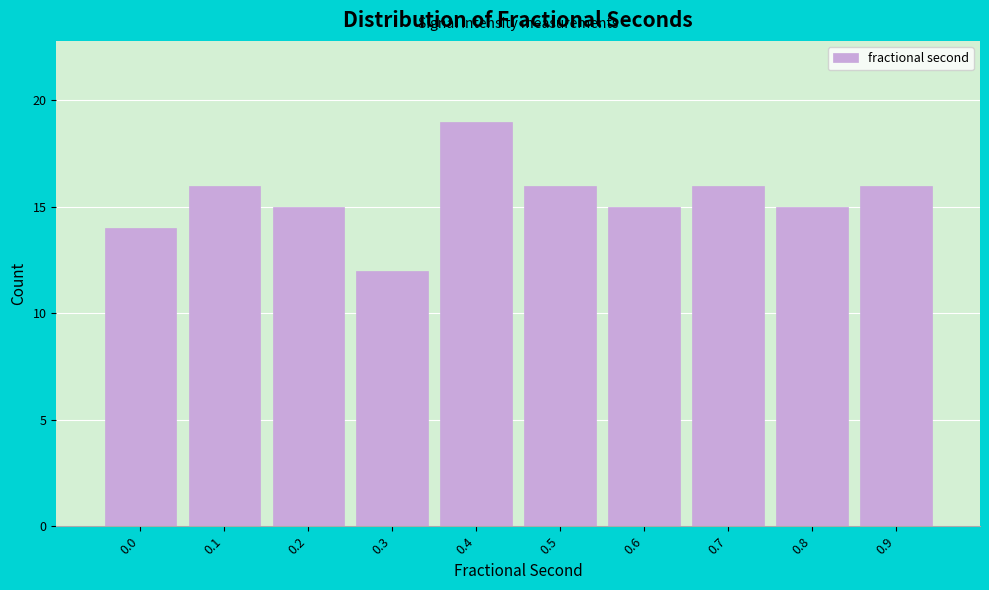

Reading left to right, transcribe all the data shown in this chart.

14	16	15	12	19	16	15	16	15	16